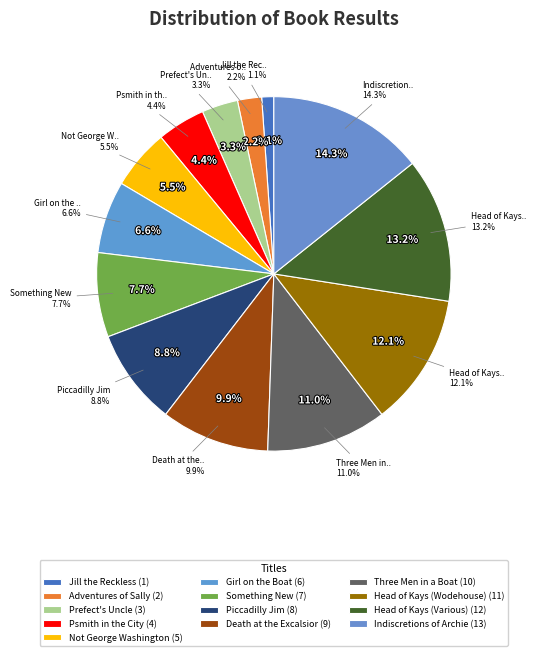

How much of the chart is everything except Jill the Reckless?

98.9%